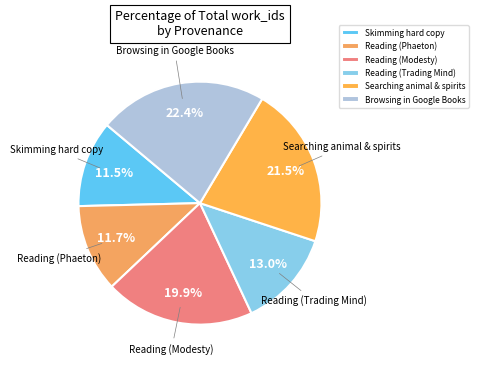

What percentage is the Reading (Modesty) slice, to the nearest percent?

20%